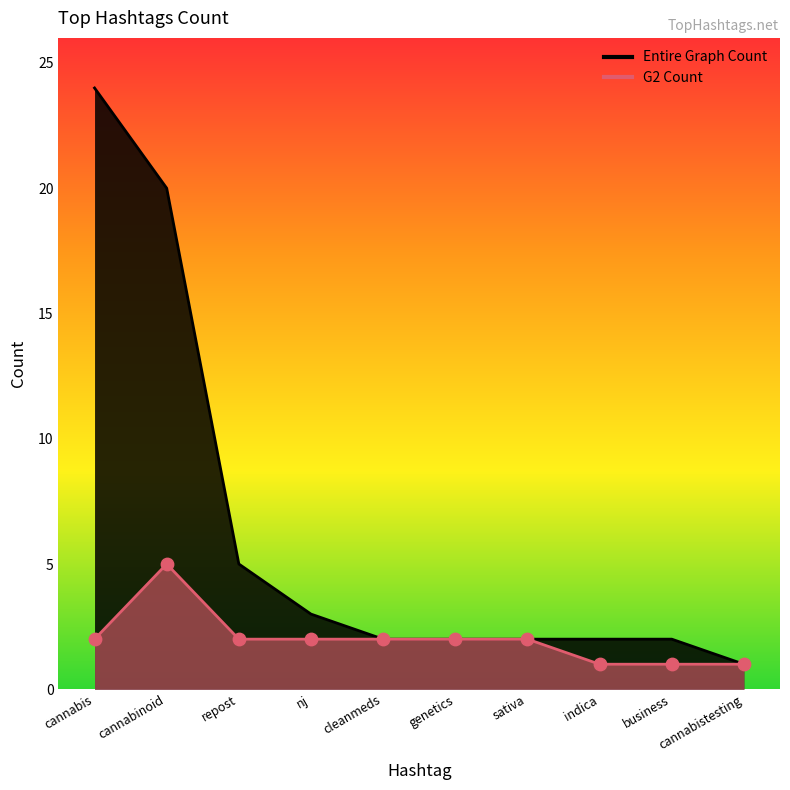

Is the value of G2 Count at repost greater than the value of Entire Graph Count at repost?

No